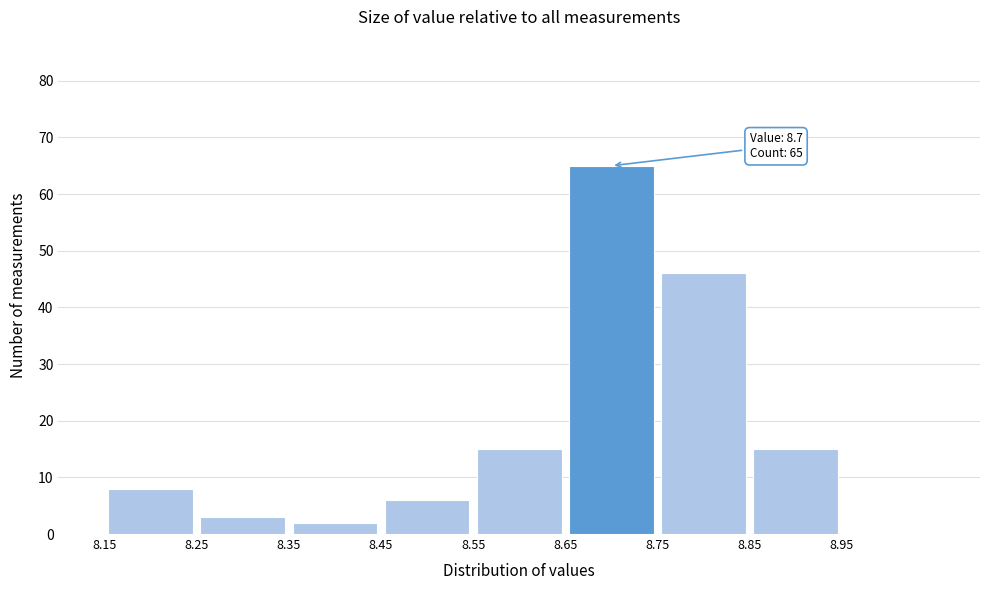

Which range on the x-axis has the tallest bar?

8.65 to 8.75